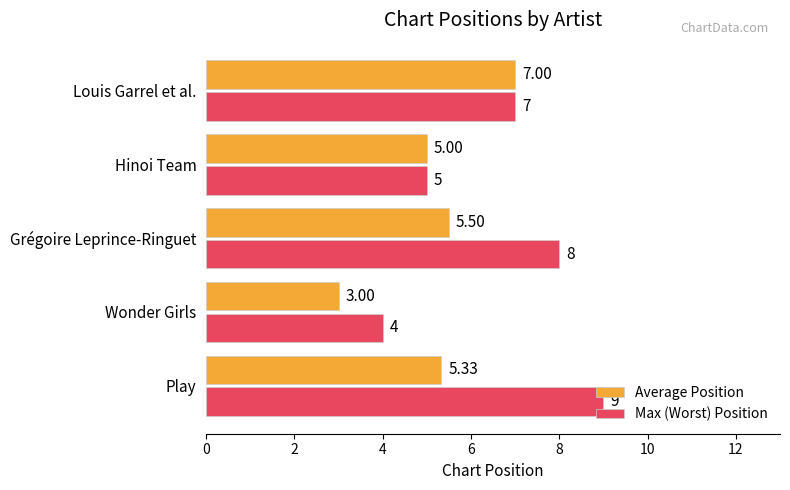

Which series has the widest spread of values?

Max (Worst) Position